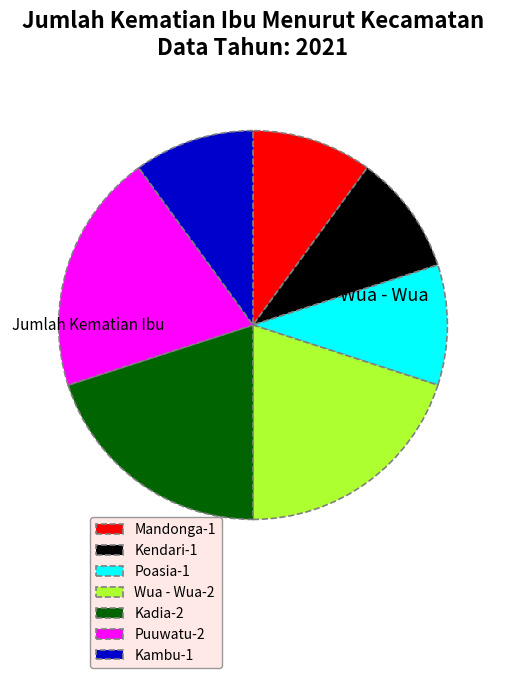

Which has a higher value, Kambu-1 or Wua - Wua-2?

Wua - Wua-2